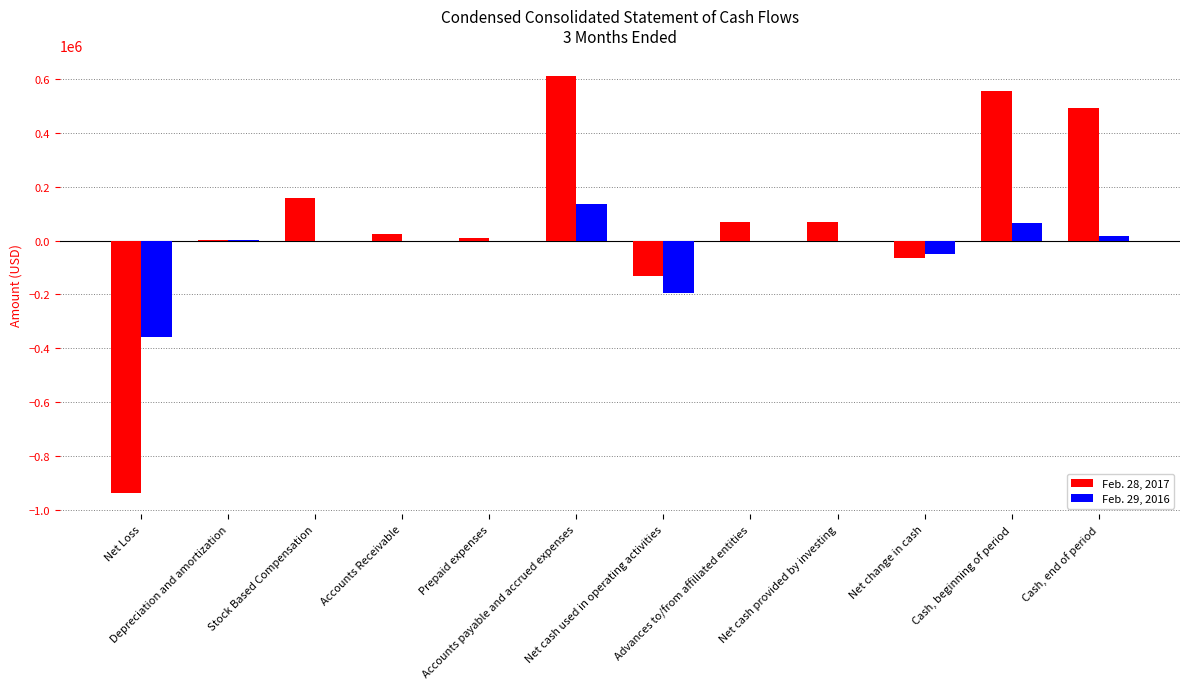

How many series are shown in this chart?

2